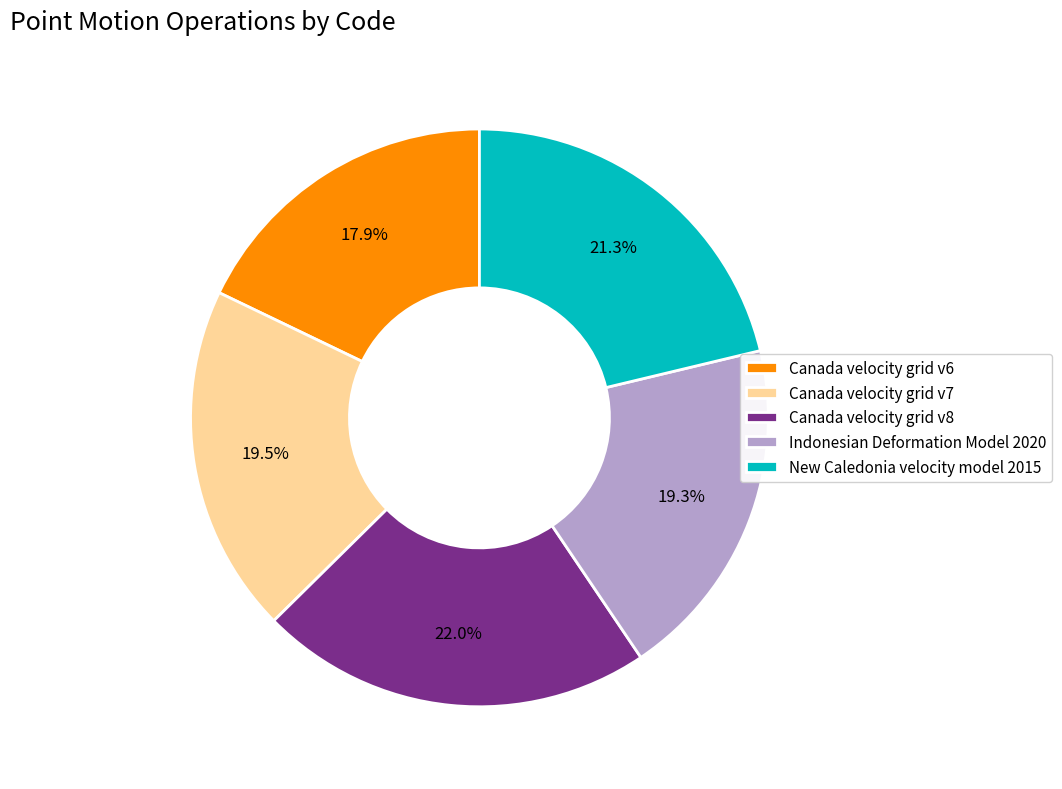

Does New Caledonia velocity model 2015 represent more than half of the total?

No